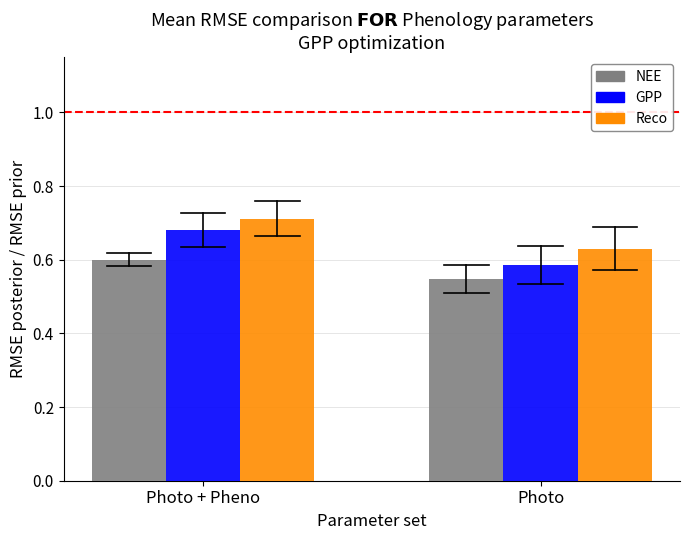

List the labels in order of GPP value, smallest first.

Photo, Photo + Pheno